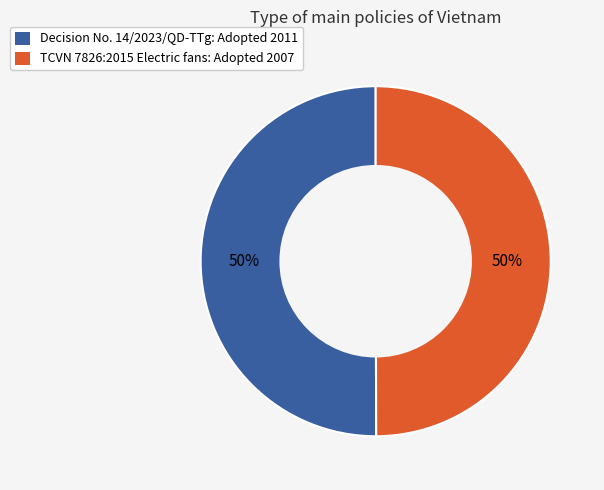

The Decision No. 14/2023/QD-TTg: Adopted 2011 slice represents 50% of the pie. True or false?

True